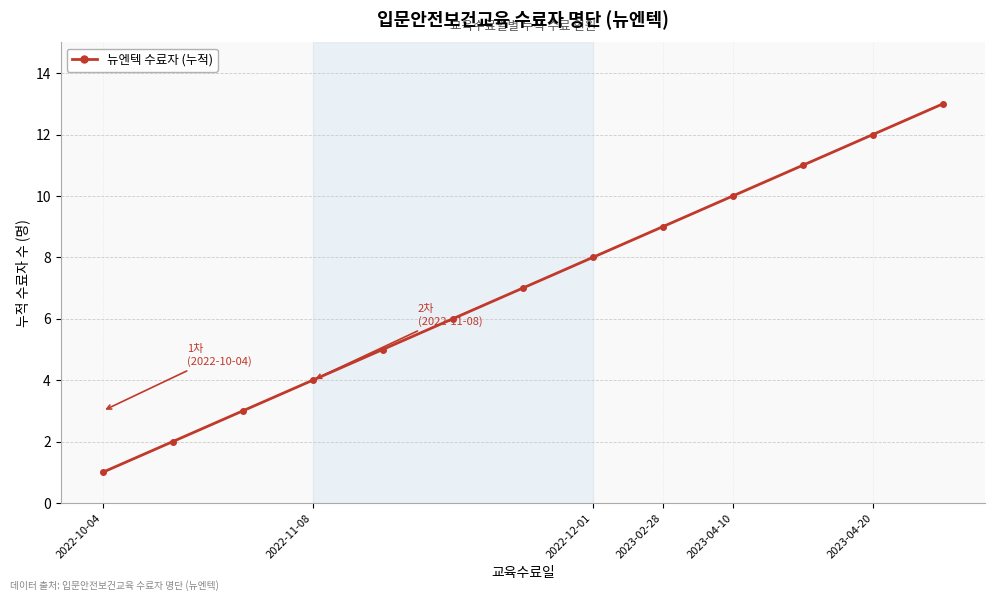

How many distinct data groups are displayed?

1